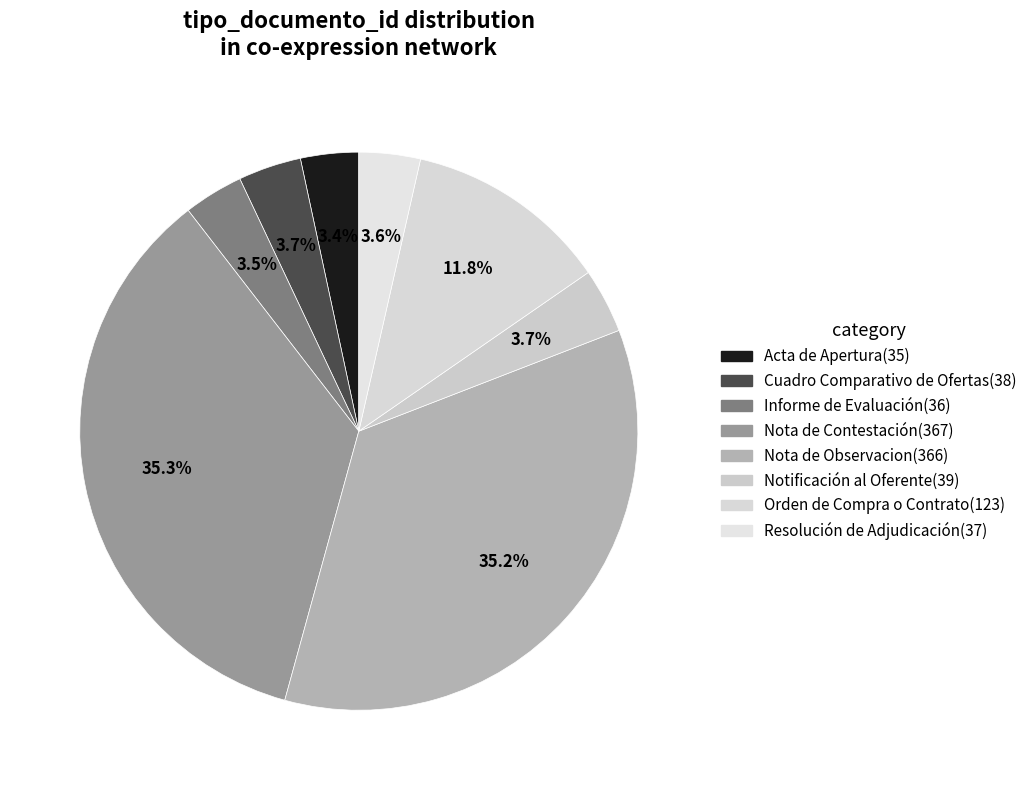

How many segments does this pie chart have?

8